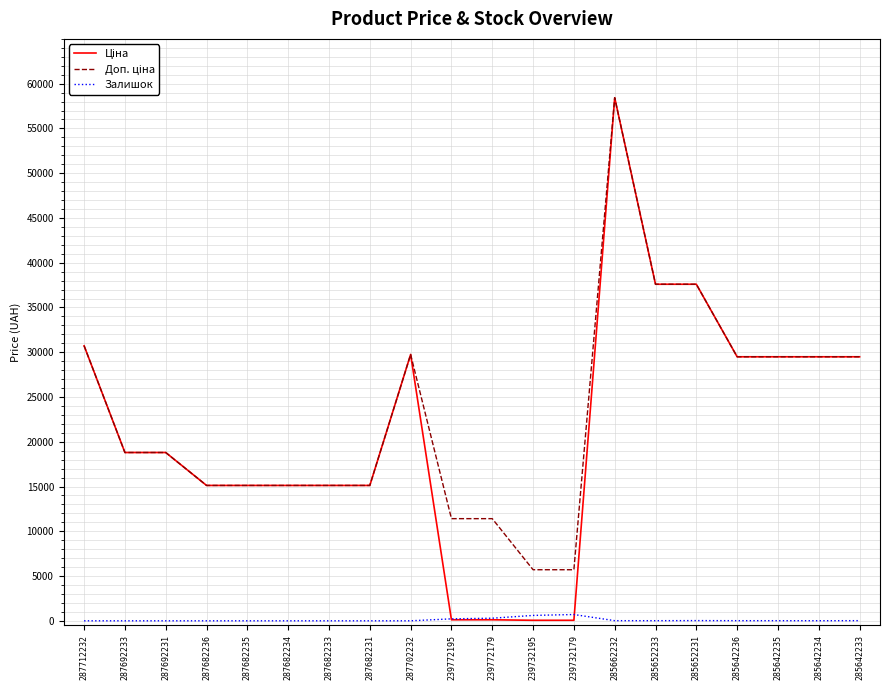

Is it true that Залишок equals 601.0 at 239732195?

True